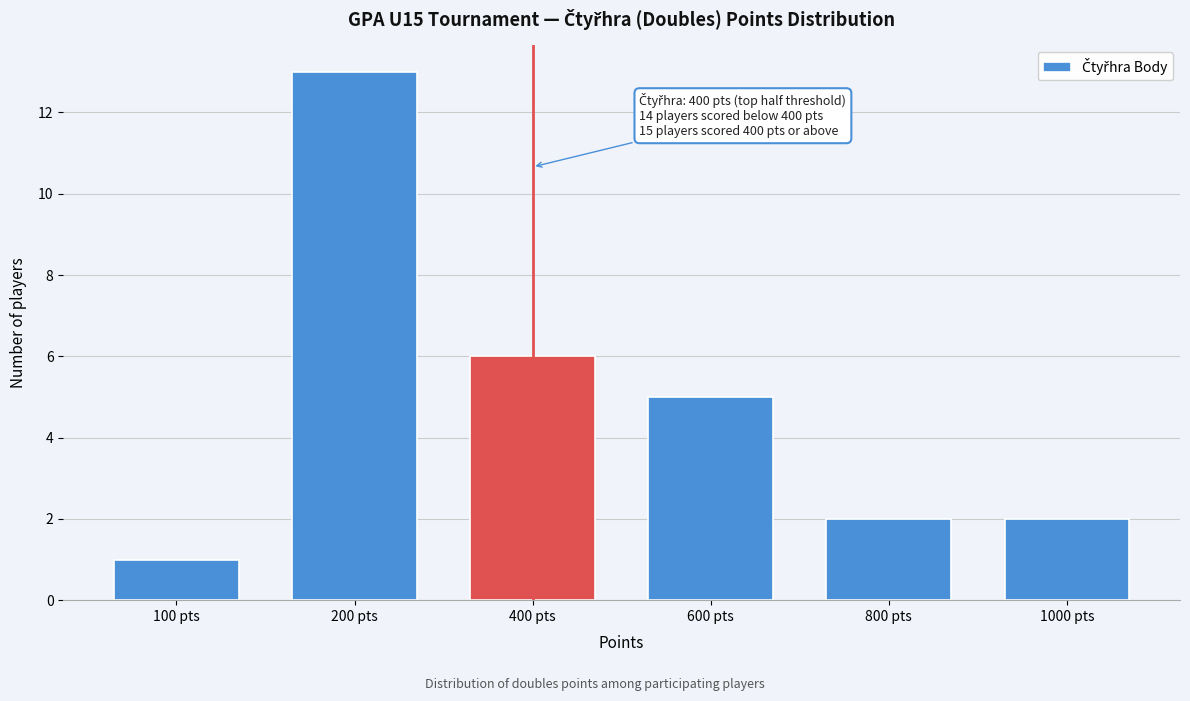

Reading right to left, transcribe all the data shown in this chart.

1000 pts=2	800 pts=2	600 pts=5	400 pts=6	200 pts=13	100 pts=1